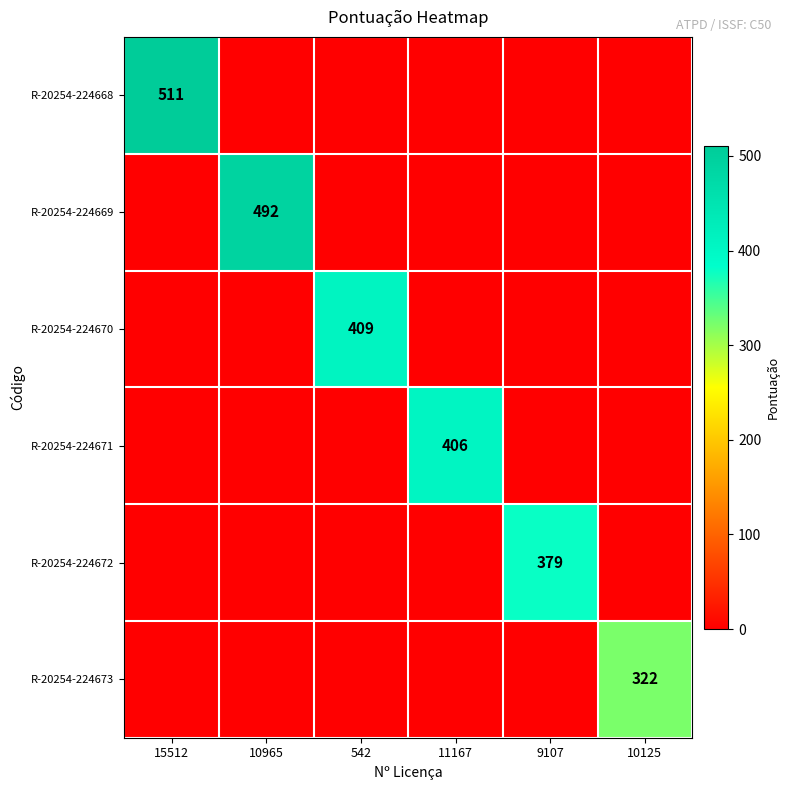

True or false: R-20254-224672 has a value of 379 at 9107.

True